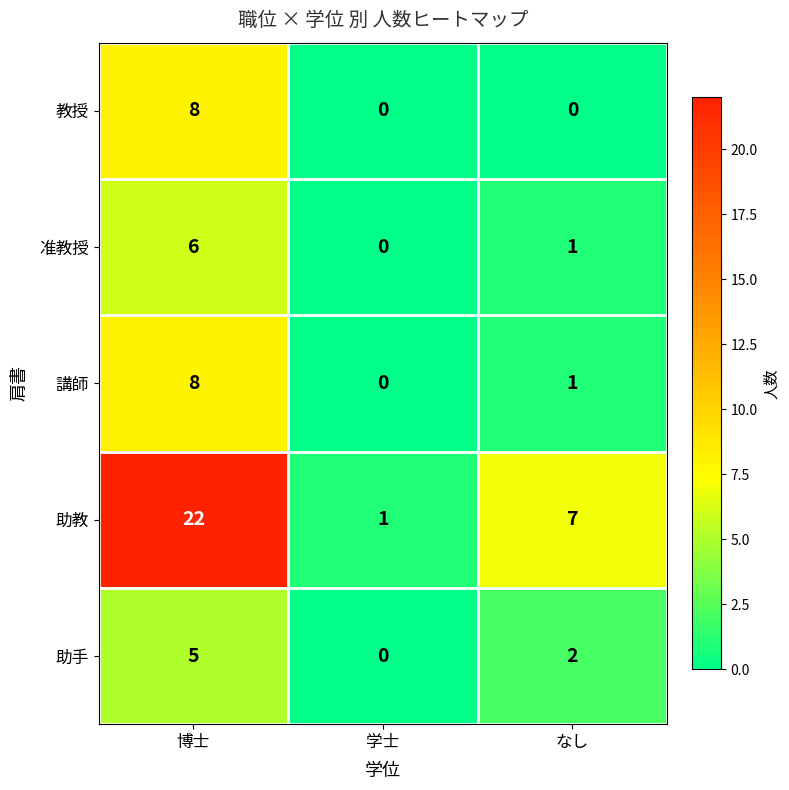

True or false: 助手 has a value of -2 at 学士.

False